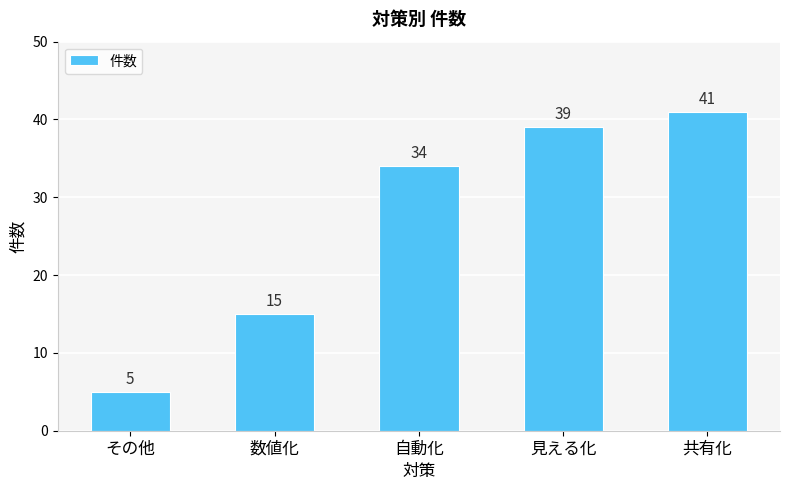

Are the bars horizontal?

No